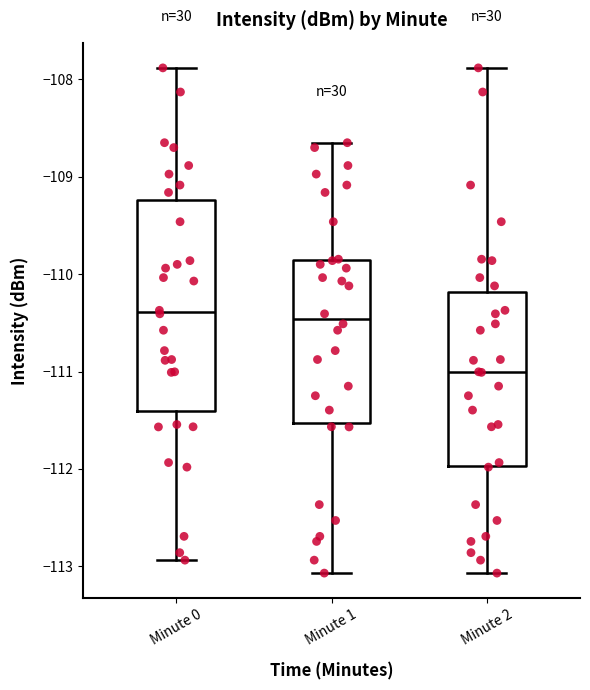

Reading left to right, transcribe this box plot: for each box, give where its median line is, the range the box spans, and where its two whiskers end, as read against the y-axis. The values are not printed on the chart, so give them approximately, as read against the axis.

Minute 0: median -110.4, box -111.4 to -109.2, whiskers -112.9 to -107.9
Minute 1: median -110.5, box -111.5 to -109.8, whiskers -113.1 to -108.6
Minute 2: median -111.0, box -112.0 to -110.2, whiskers -113.1 to -107.9